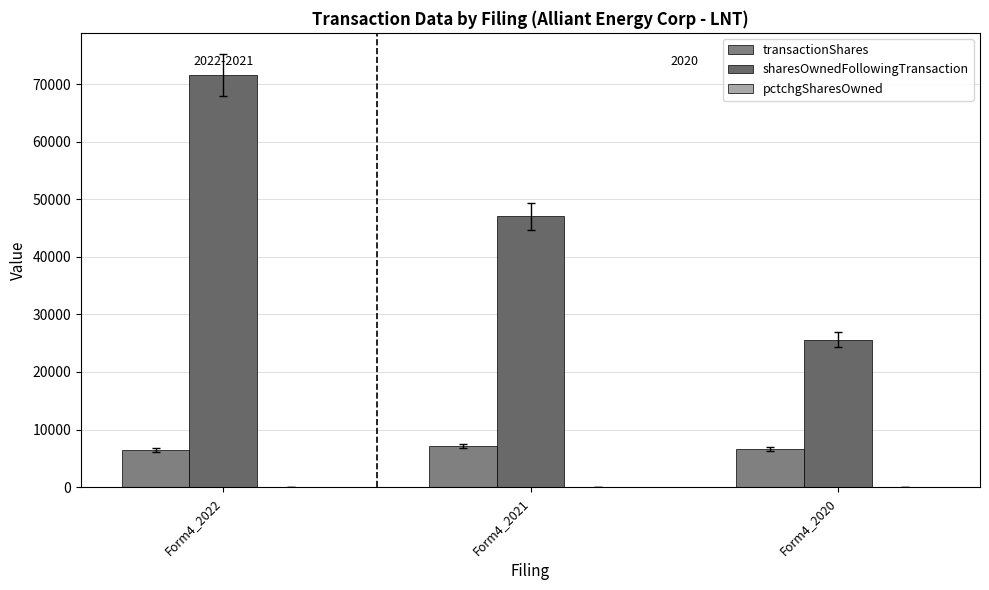

What is the value of the pctchgSharesOwned bar at the 2nd from the left?

18